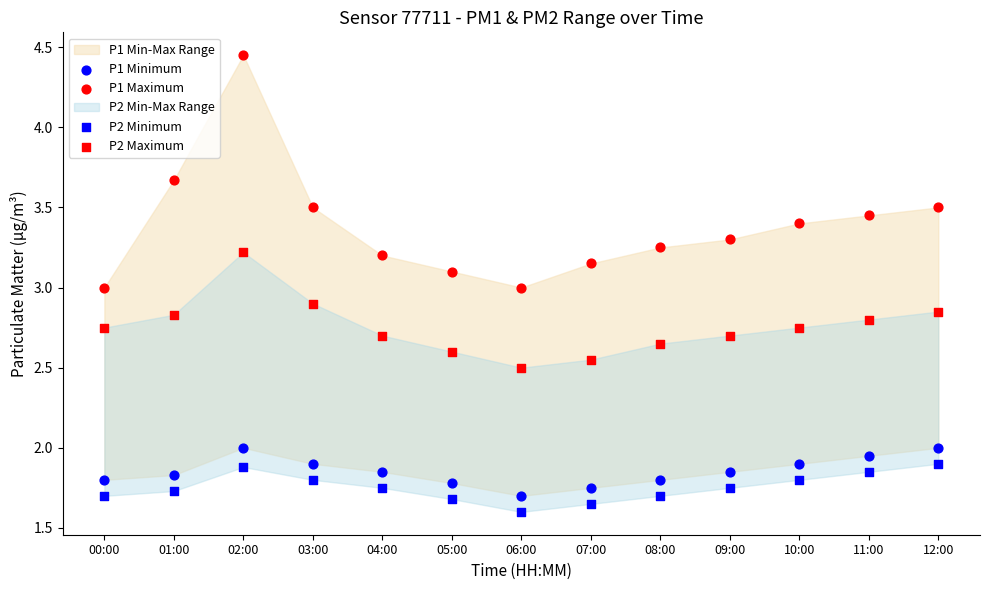

Which series contains the highest Y value?

P1 Maximum